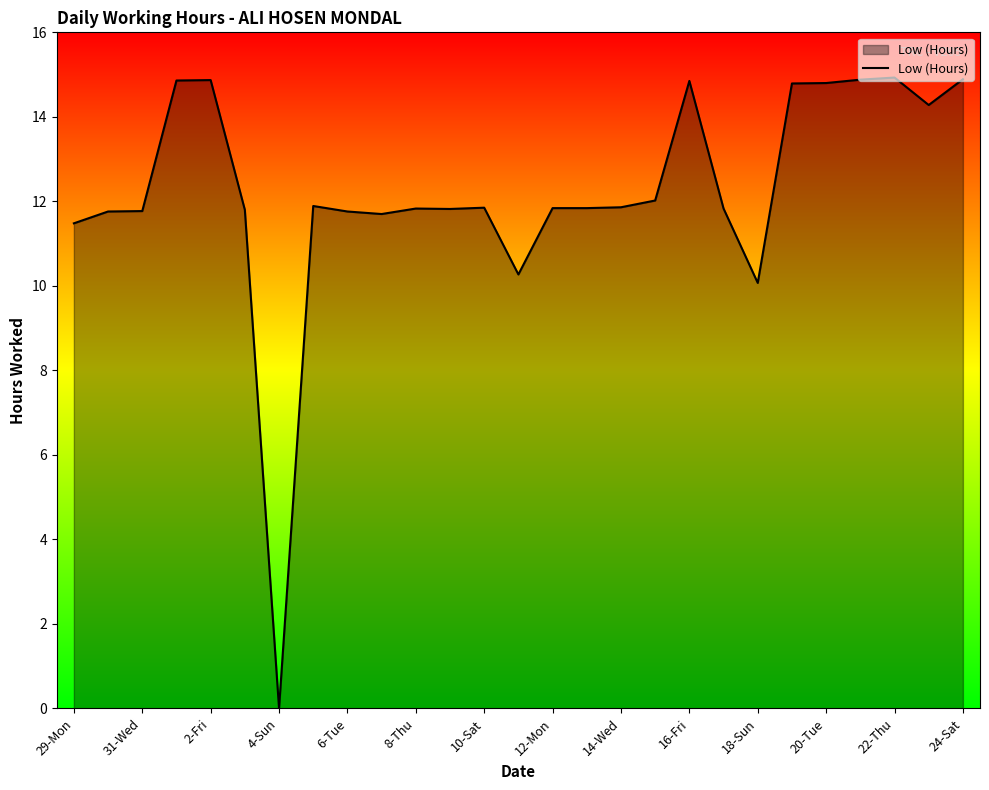

What is the greatest value displayed?

14.9